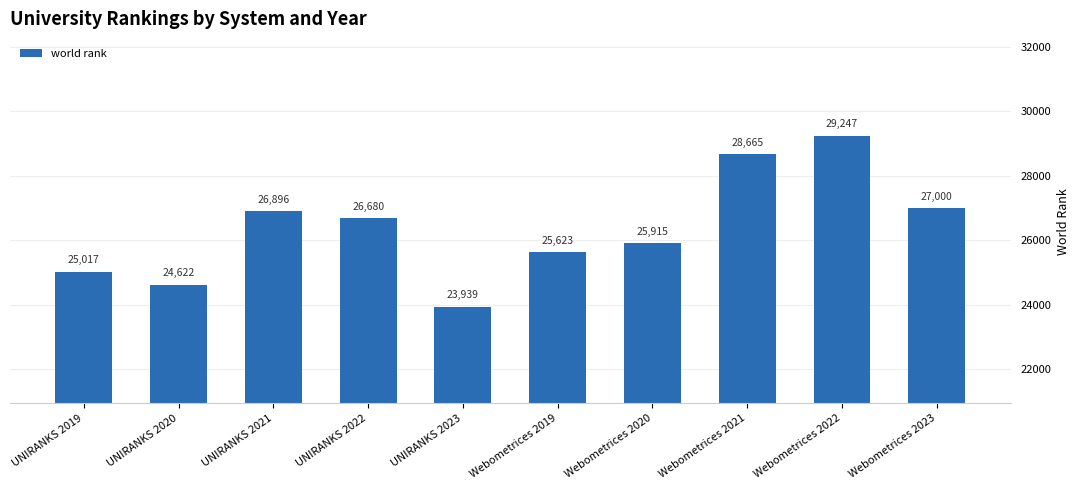

Are the bars horizontal?

No